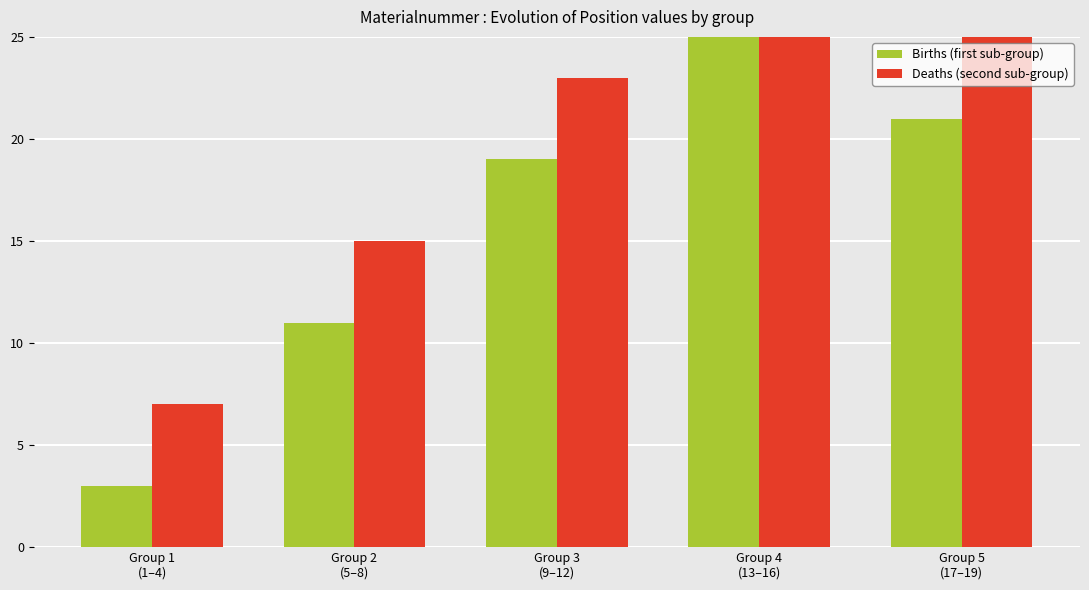

How many values in the Births (first sub-group) series exceed 19?

2